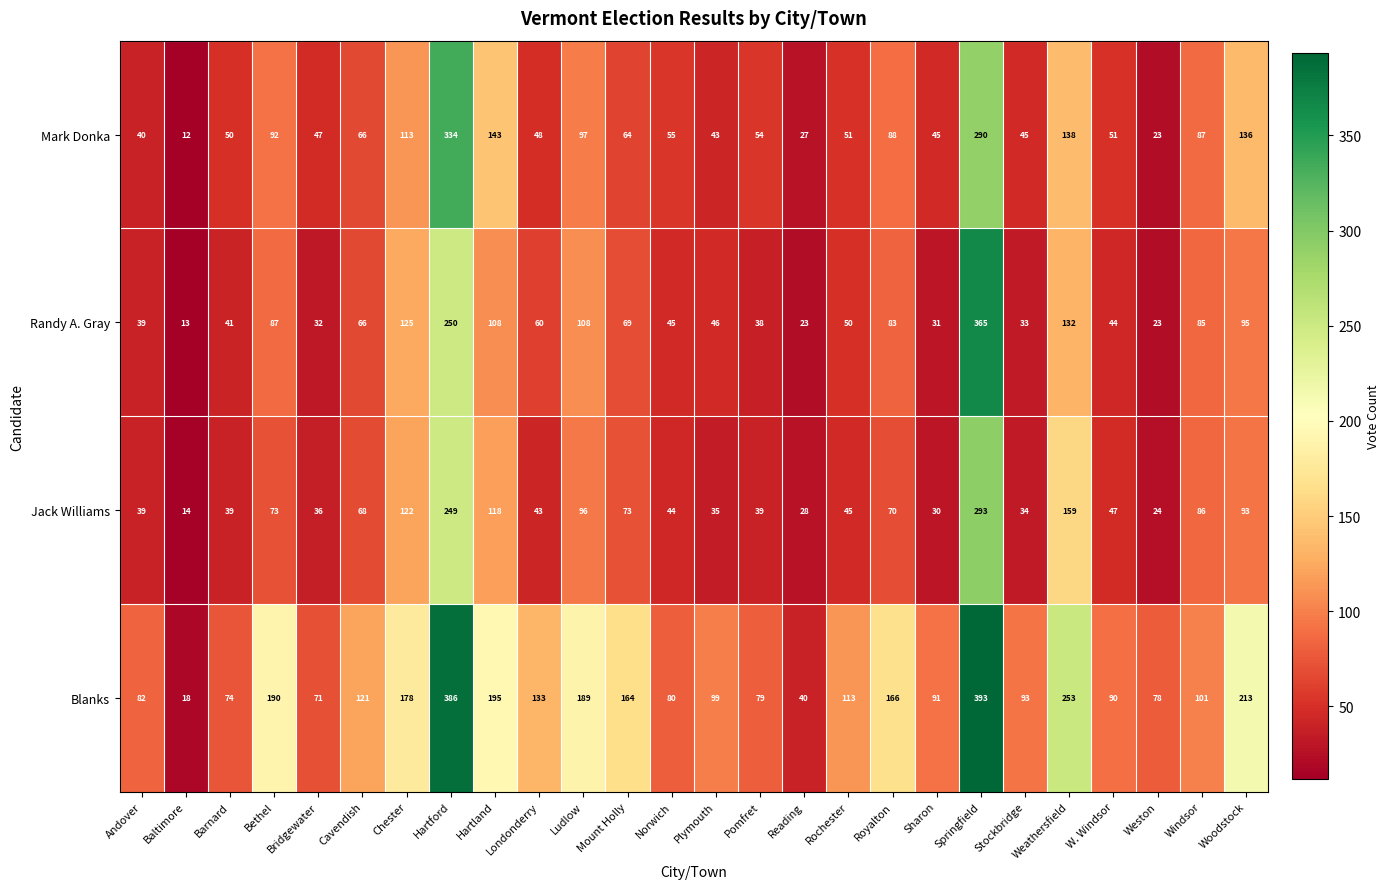

At which label does Randy A. Gray first exceed 60?

Bethel